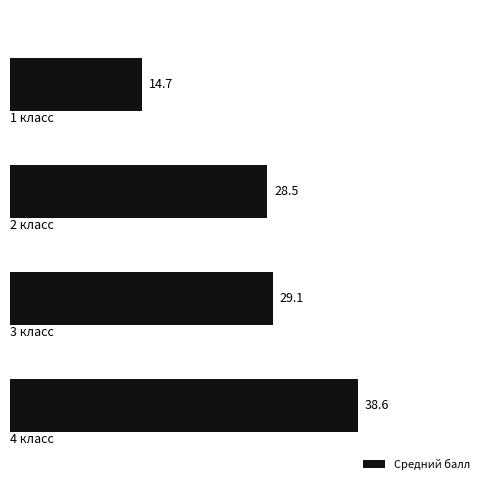

How many bars are there in total?

4